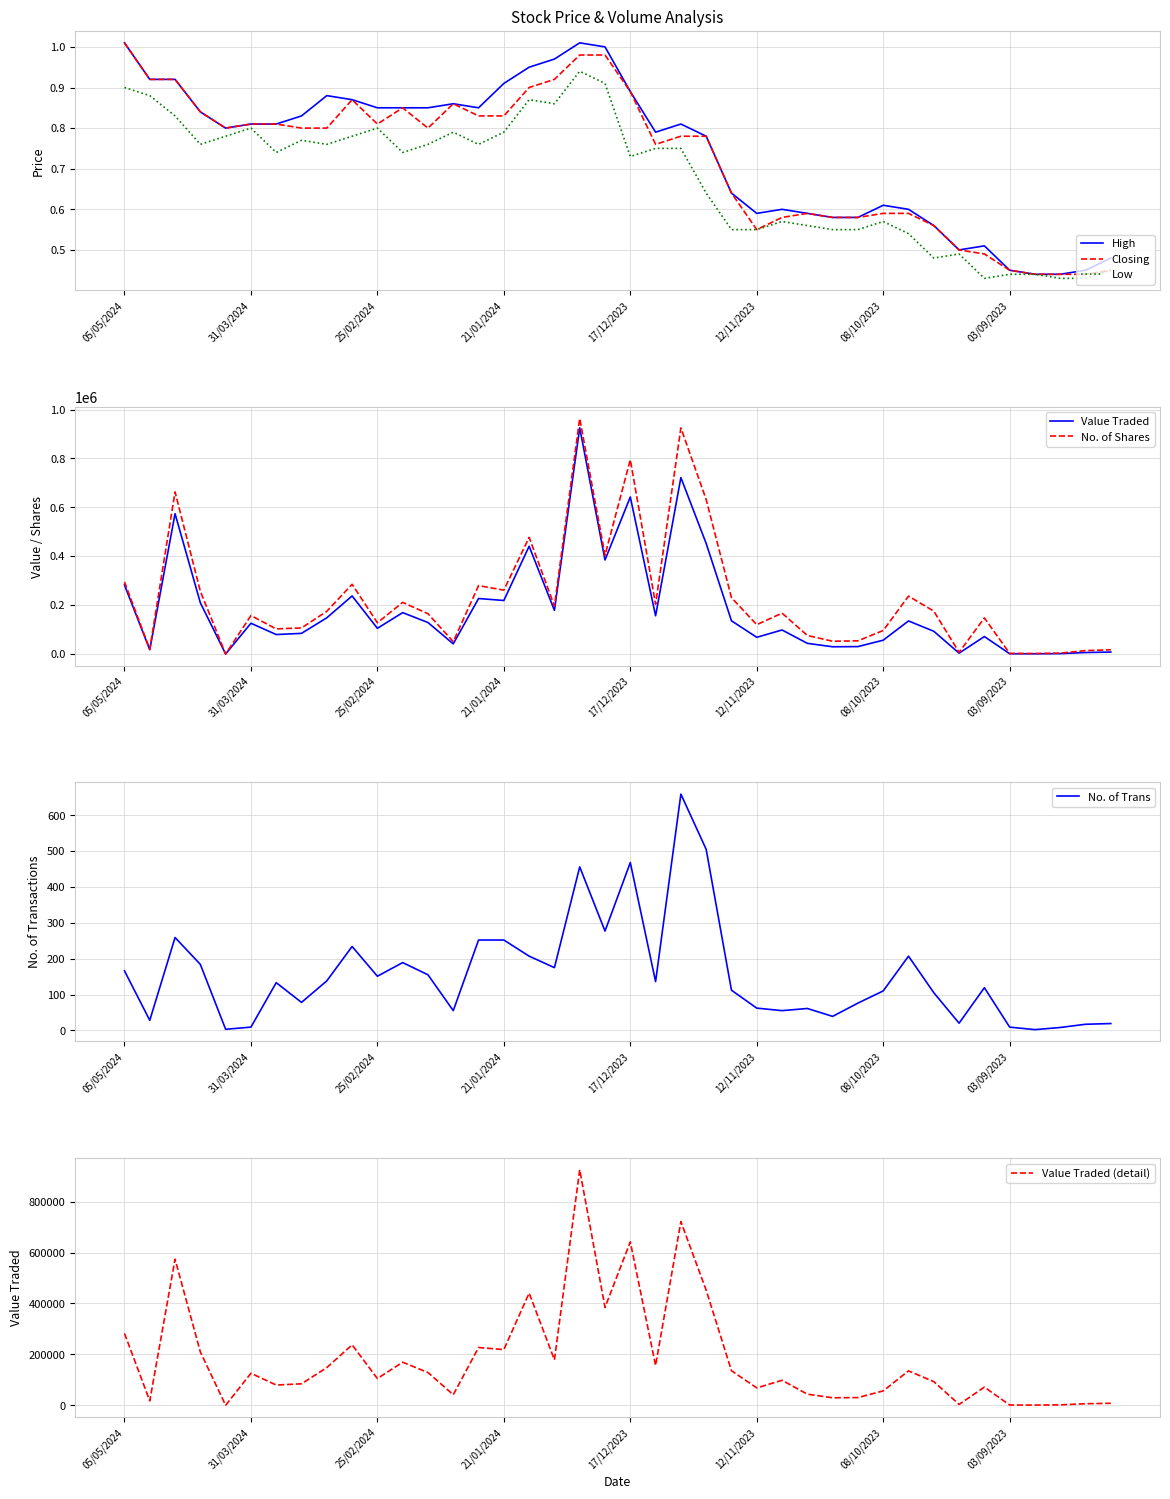

True or false: Closing and High cross at least once.

False